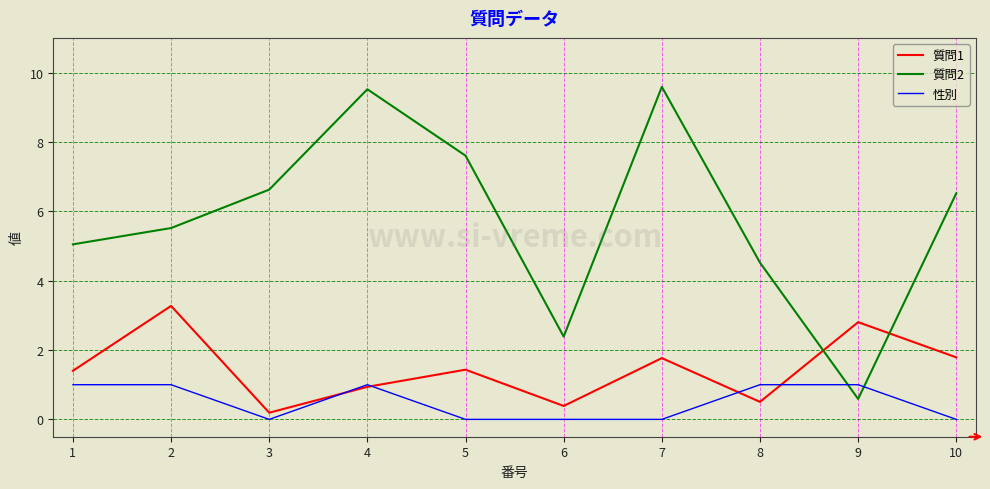

Which series ends up on top after the final intersection of 質問2 and 性別?

質問2